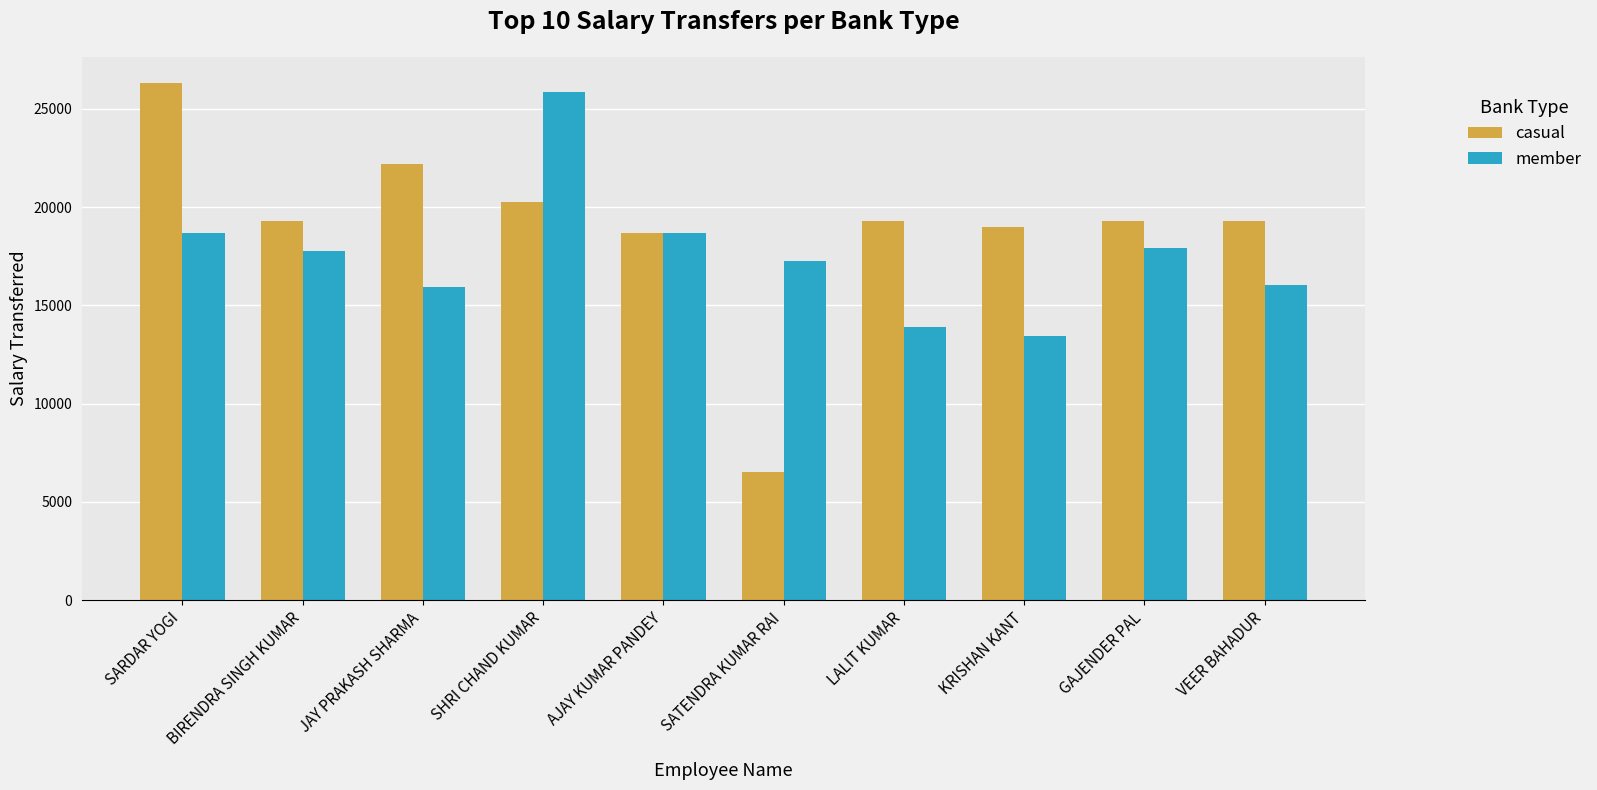

What is the spread (max minus min) of values at LALIT KUMAR?

5422